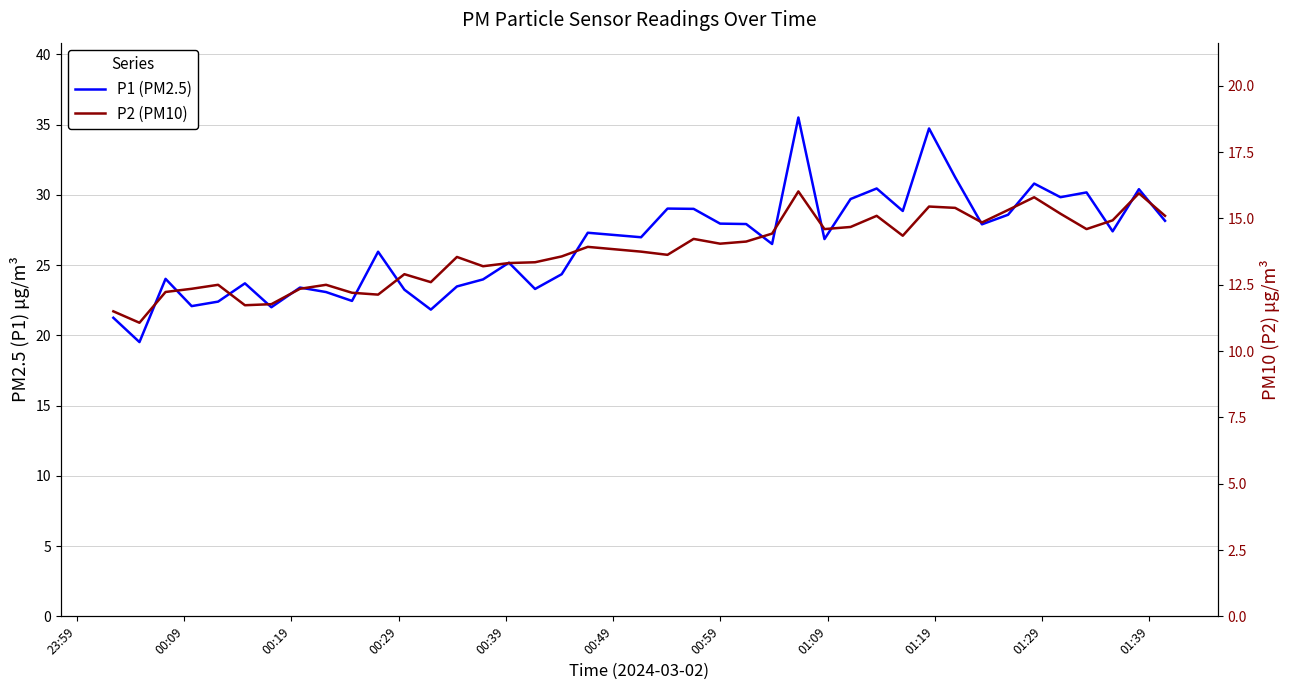

True or false: P2 (PM10) and P1 (PM2.5) intersect in this chart.

False